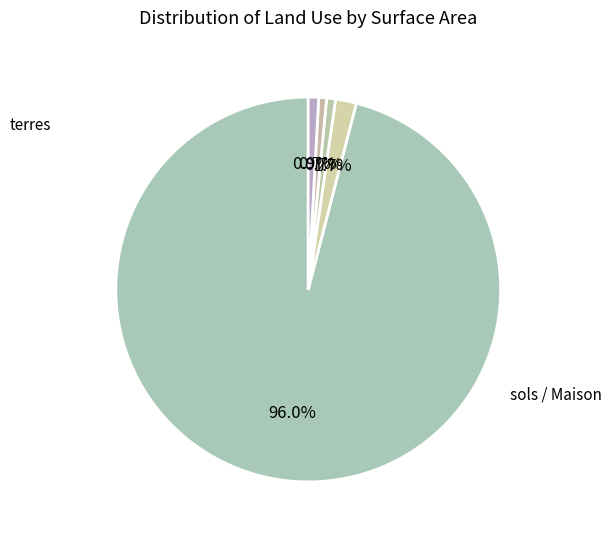

How many segments does this pie chart have?

5